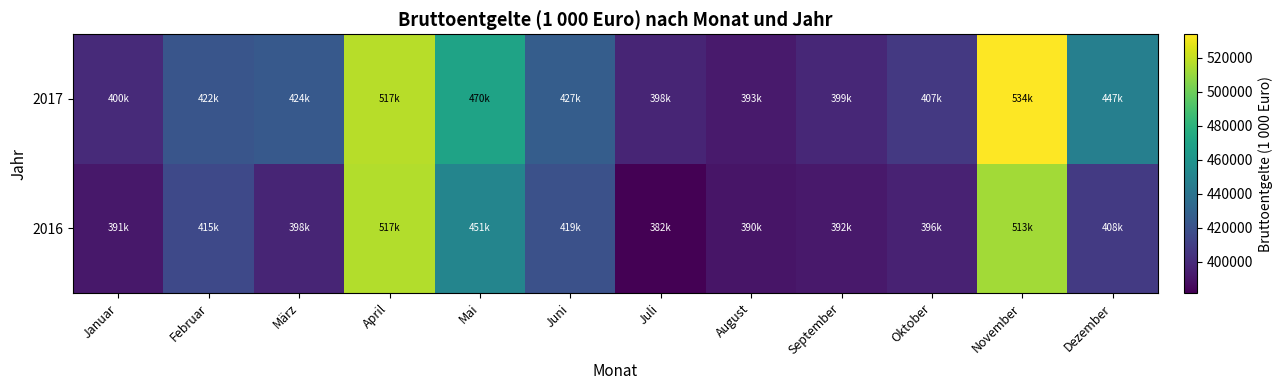

Reading left to right, list all the values displayed in this chart.

2016: Januar=391499.9	Februar=415409.4	März=397639.4	April=516546.5	Mai=450714.6	Juni=419276.7	Juli=381791.8	August=390407.0	September=392408.9	Oktober=396167.4	November=512530.5	Dezember=407687.0
2017: Januar=400021.5	Februar=421645.4	März=424008.8	April=517437.9	Mai=469882.1	Juni=426512.8	Juli=397577.7	August=392626.2	September=398804.8	Oktober=406769.8	November=533763.3	Dezember=447394.0